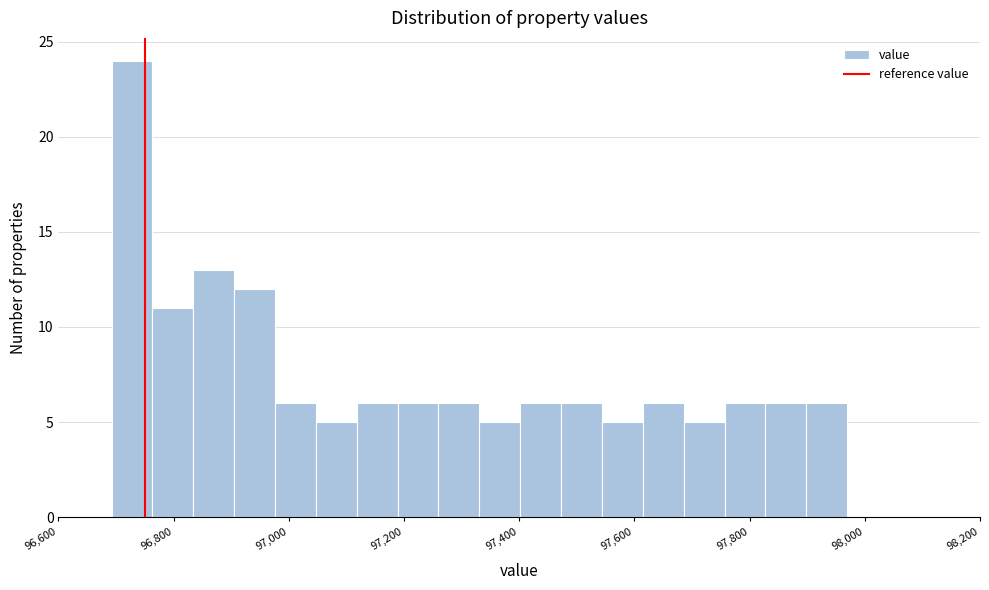

Read against the x-axis, roughly where is the centre of the tallest bar?

96720